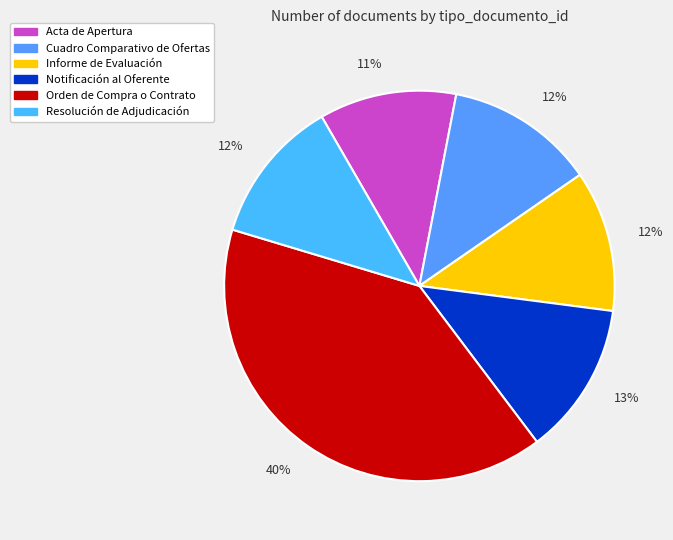

Does Cuadro Comparativo de Ofertas represent more than half of the total?

No